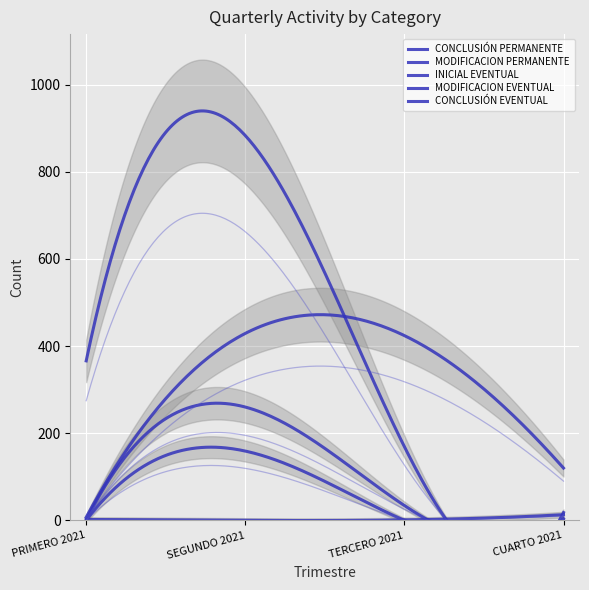

Reading left to right, what are all the values shown in this chart?

CONCLUSIÓN PERMANENTE: 2	0	1	13
MODIFICACION PERMANENTE: 0	159	0	0
INICIAL EVENTUAL: 366	883	169	18
MODIFICACION EVENTUAL: 0	260	34	4
CONCLUSIÓN EVENTUAL: 7	429	424	120